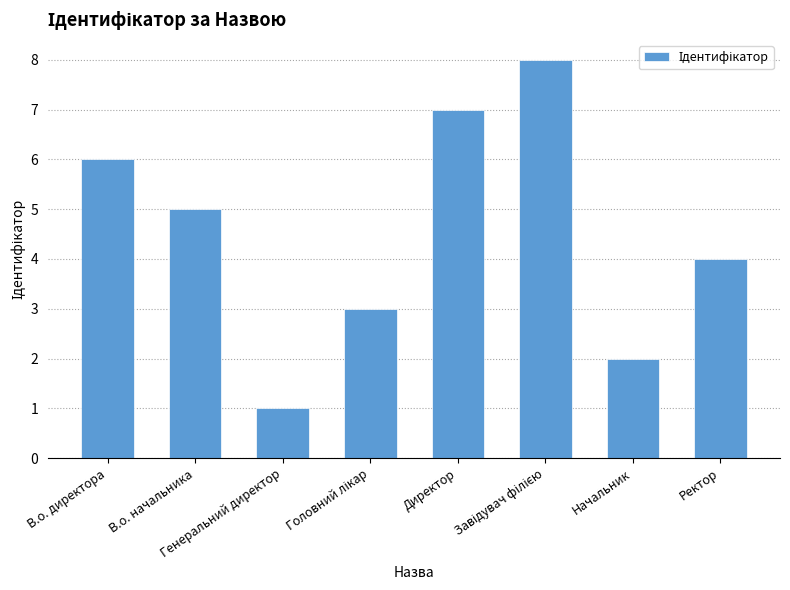

Does the chart contain stacked bars?

No